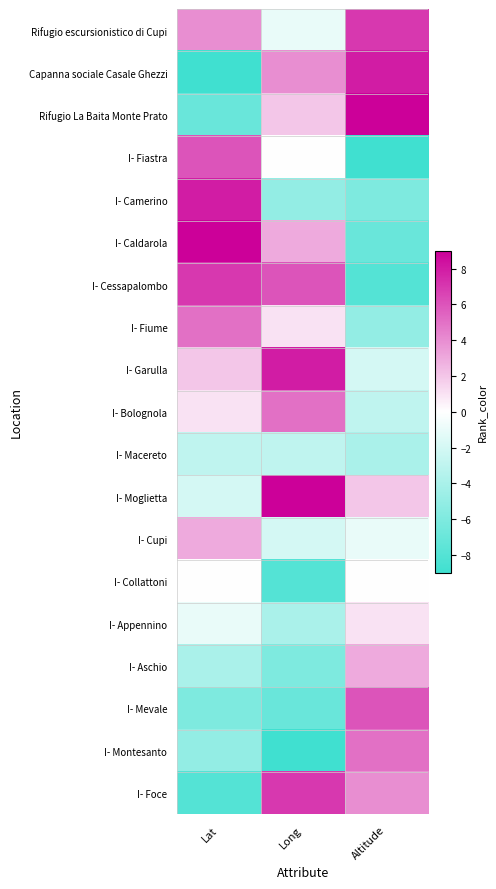

Rank the series at Altitude from highest to lowest value.

Rifugio La Baita Monte Prato, Capanna sociale Casale Ghezzi, Rifugio escursionistico di Cupi, I- Mevale, I- Montesanto, I- Foce, I- Aschio, I- Moglietta, I- Appennino, I- Collattoni, I- Cupi, I- Garulla, I- Bolognola, I- Macereto, I- Fiume, I- Camerino, I- Caldarola, I- Cessapalombo, I- Fiastra